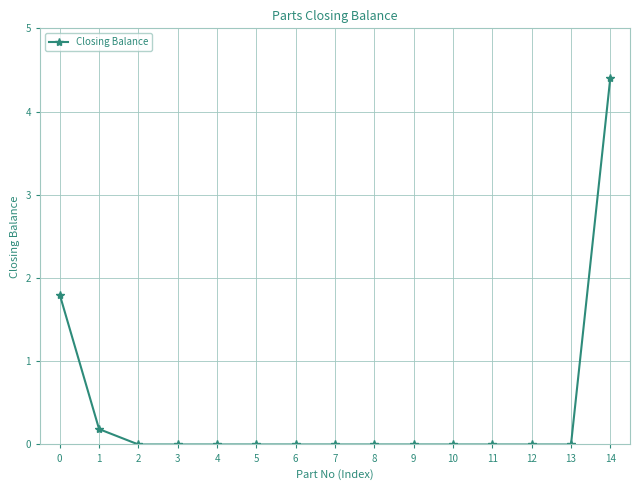

Between 3 and 14, which is larger?

14